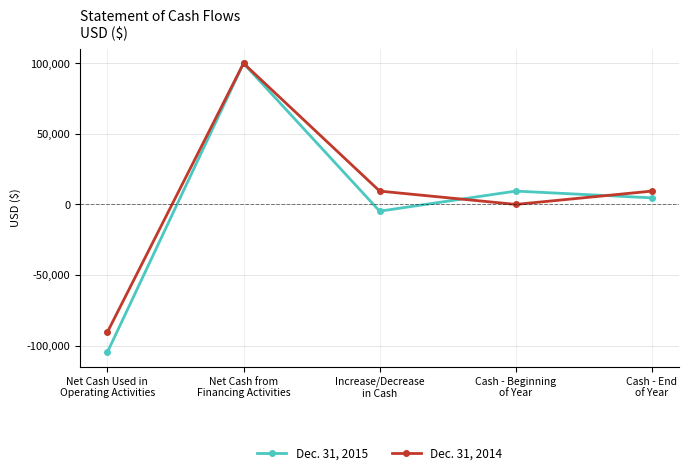

What is the label of the 1st point from the left?

Net Cash Used in
Operating Activities